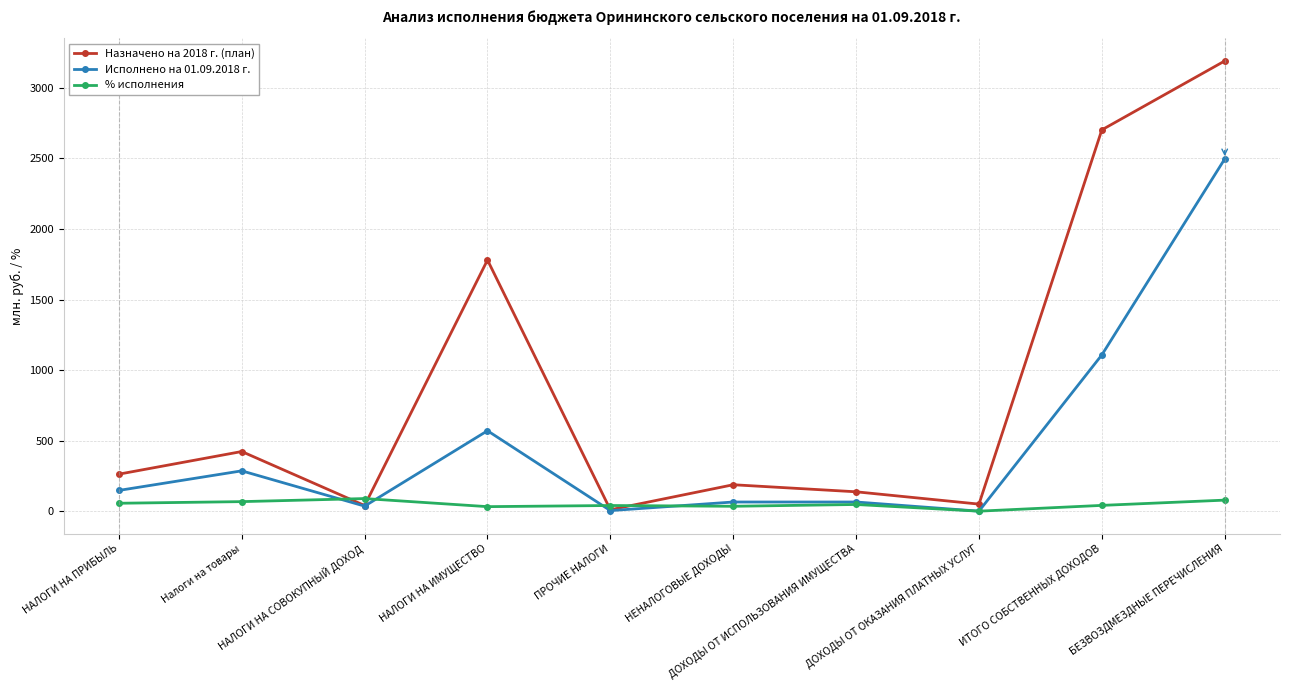

Rank the series by their maximum value, from lowest to highest.

% исполнения, Исполнено на 01.09.2018 г., Назначено на 2018 г. (план)